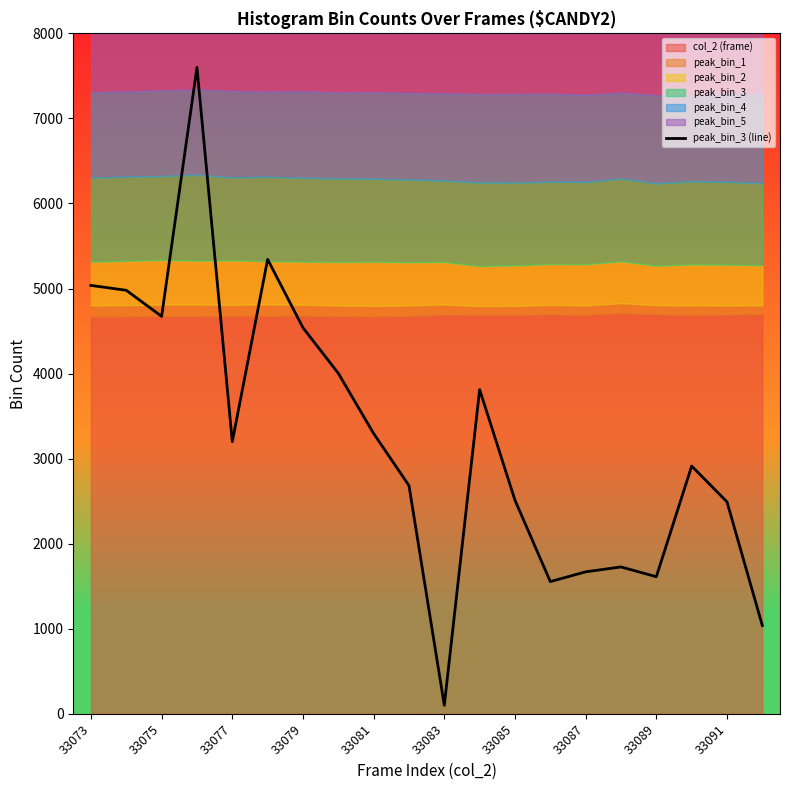

Which category has the lowest value in the peak_bin_3 (line) series?

33083